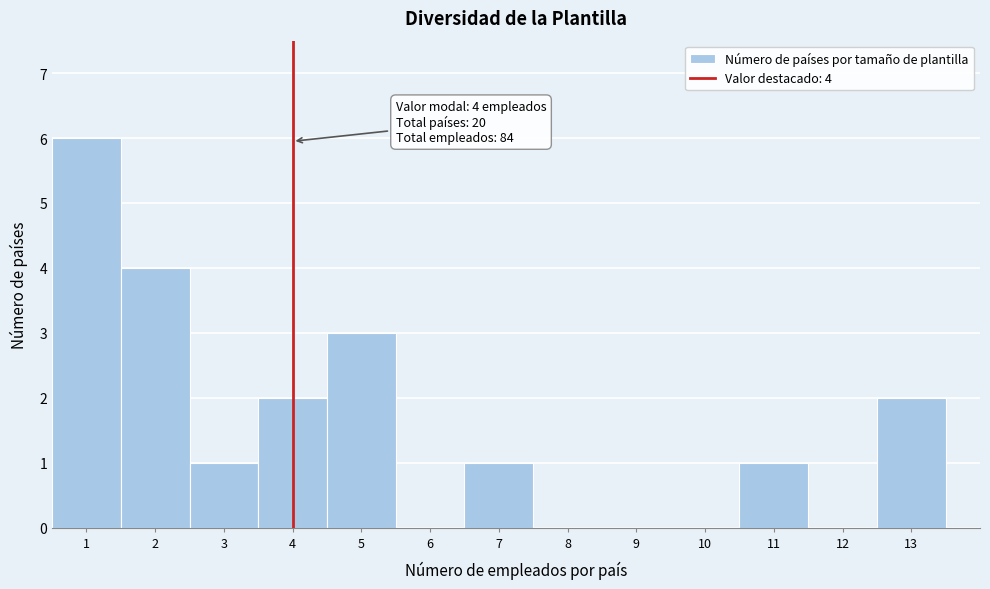

Over which range of the x-axis is the bar tallest?

0.5 to 1.5